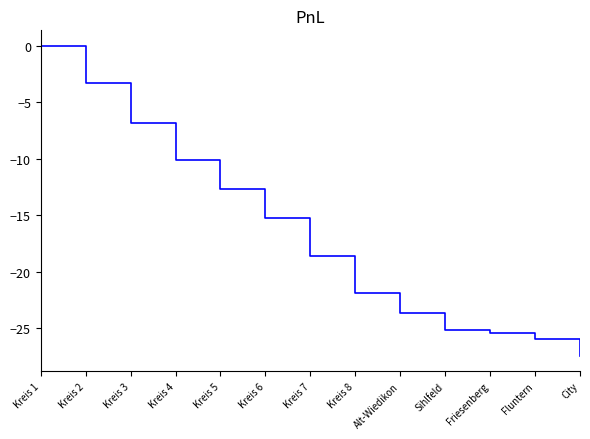

What is the sum of the values at Kreis 6 and Kreis 3?

-22.1